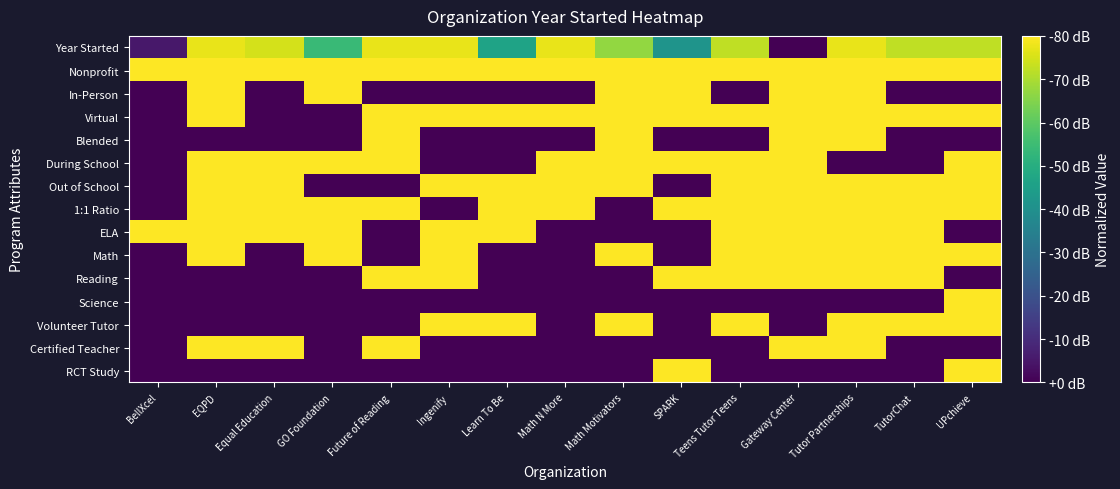

What is the total value across all series at Tutor Partnerships?

12.0